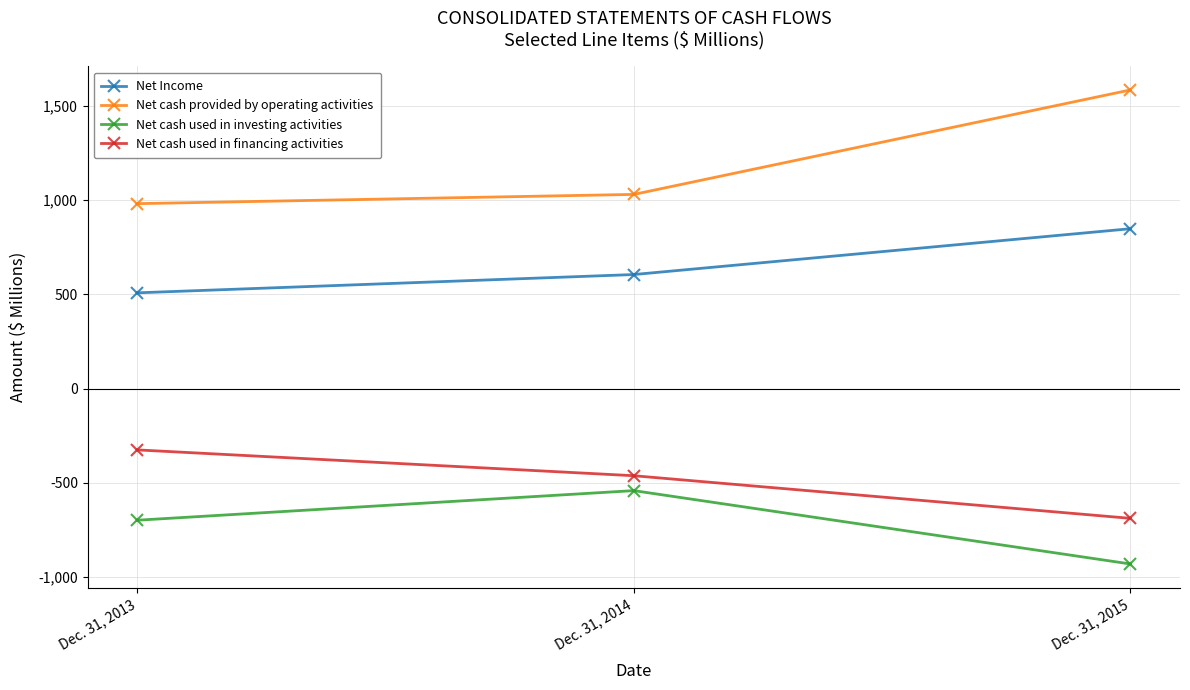

What are all the series names shown in the legend?

Net Income, Net cash provided by operating activities, Net cash used in investing activities, Net cash used in financing activities